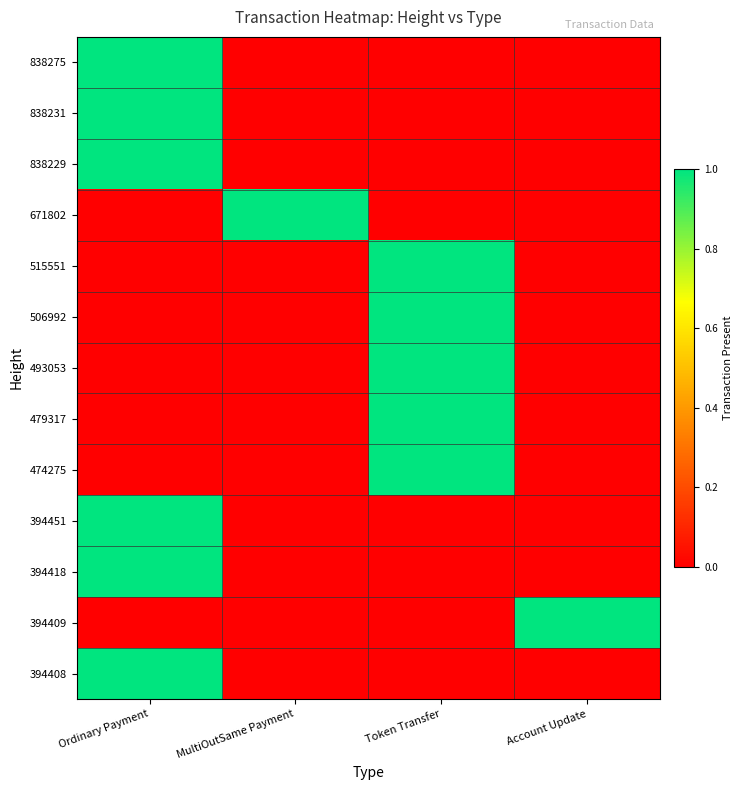

How many categories are shown in the chart?

4